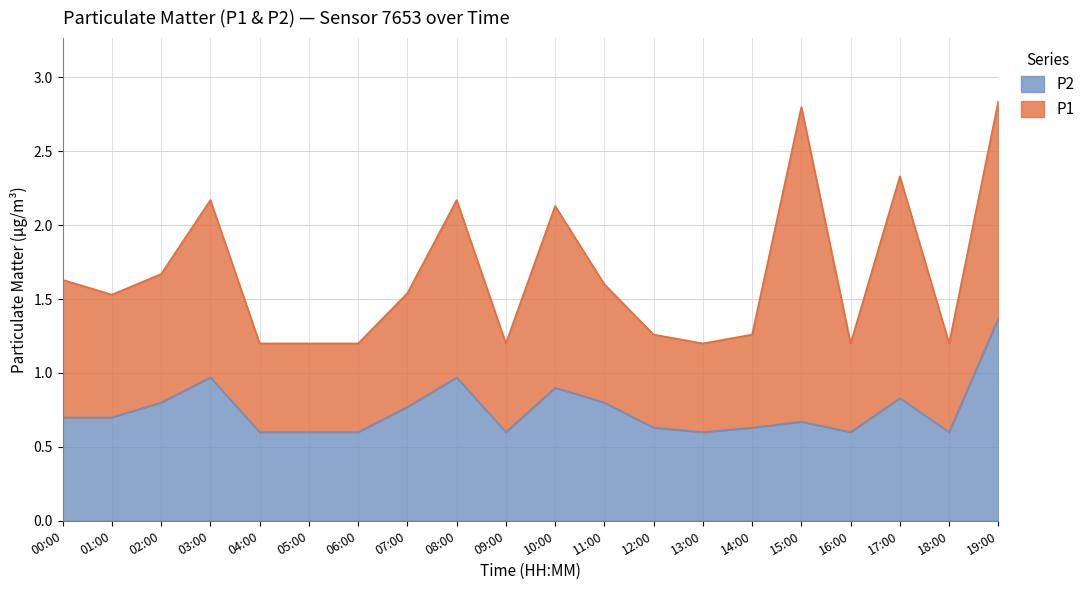

What is the label of the 12th point from the right?

08:00